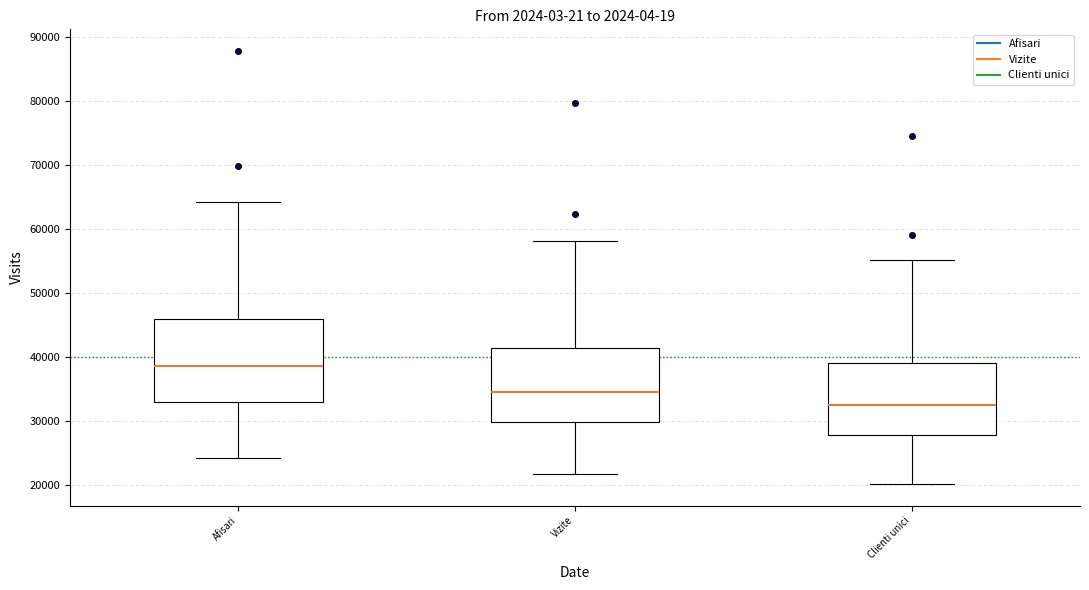

Reading left to right, transcribe this box plot: for each box, give where its median line is, the range the box spans, and where its two whiskers end, as read against the y-axis. The values are not printed on the chart, so give them approximately, as read against the axis.

Afisari: median 39000, box 33000 to 46000, whiskers 24000 to 64000
Vizite: median 35000, box 30000 to 41000, whiskers 22000 to 58000
Clienti unici: median 32000, box 28000 to 39000, whiskers 20000 to 55000